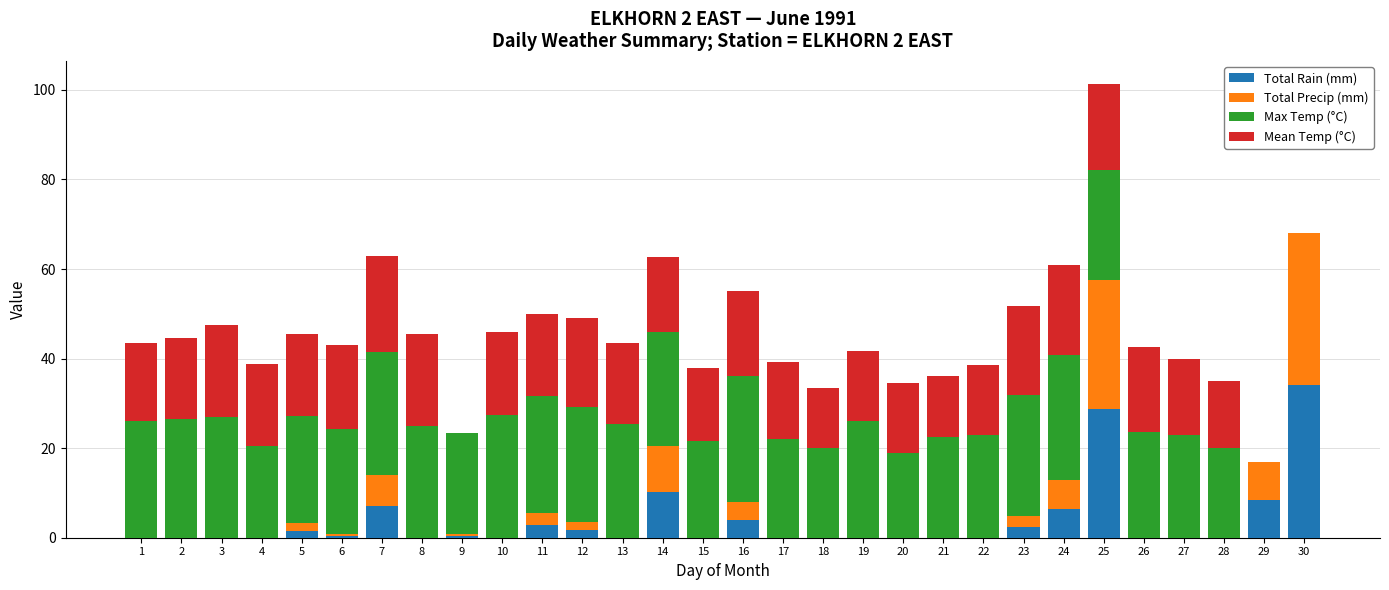

What is the total value across all series at 24?

60.8